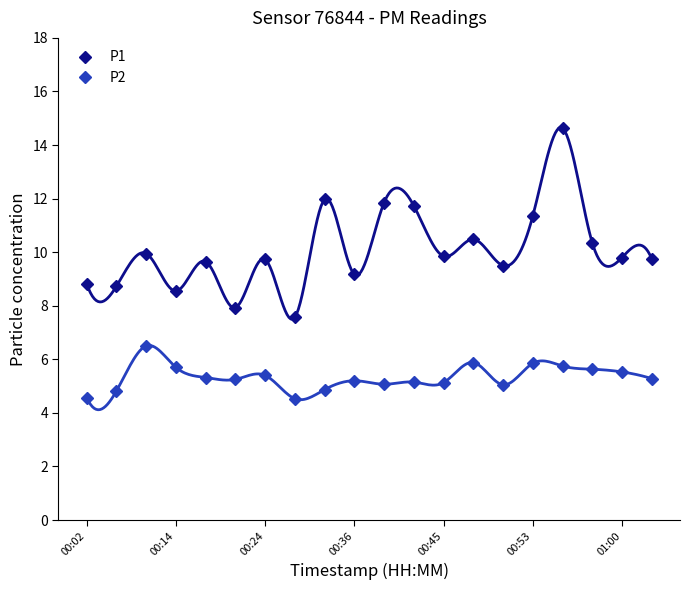

True or false: P1 has a value of 3.3 at 00:45.

False